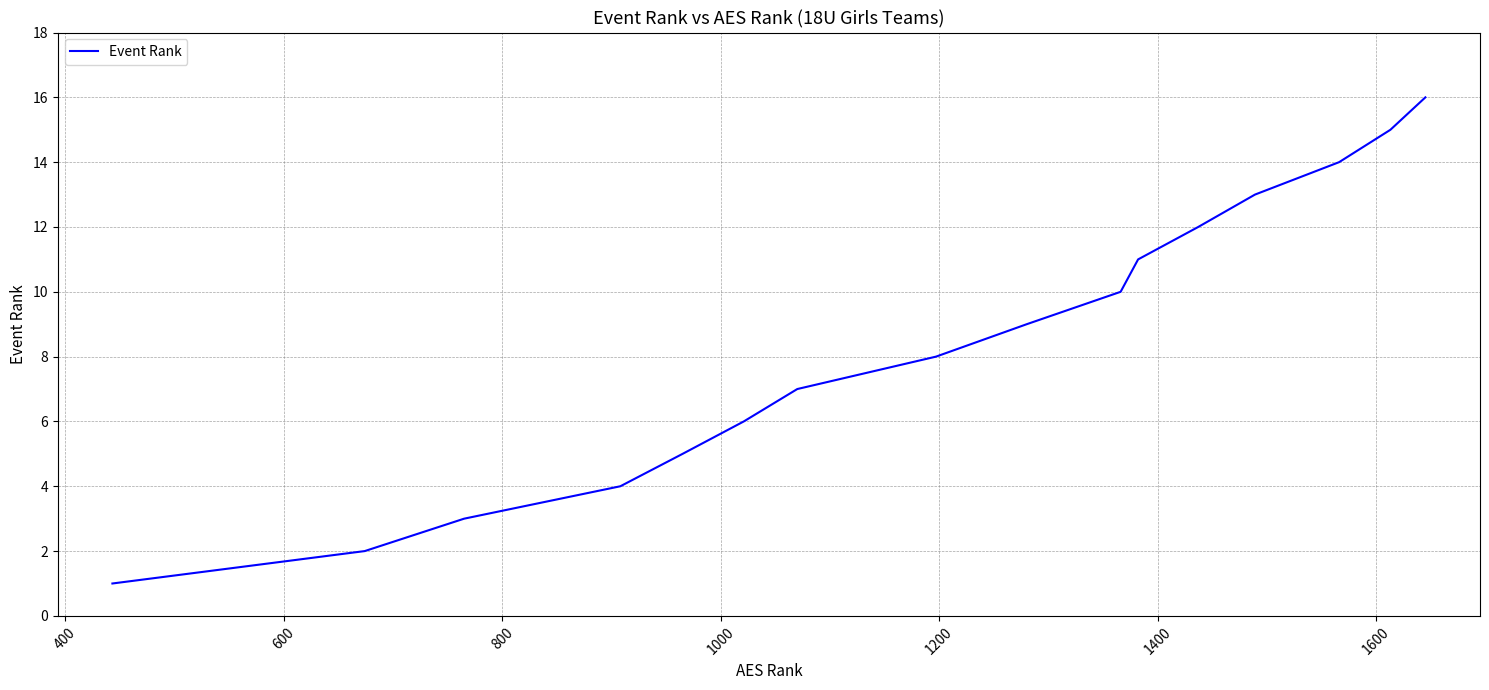

What is the difference between the maximum and minimum values?

15